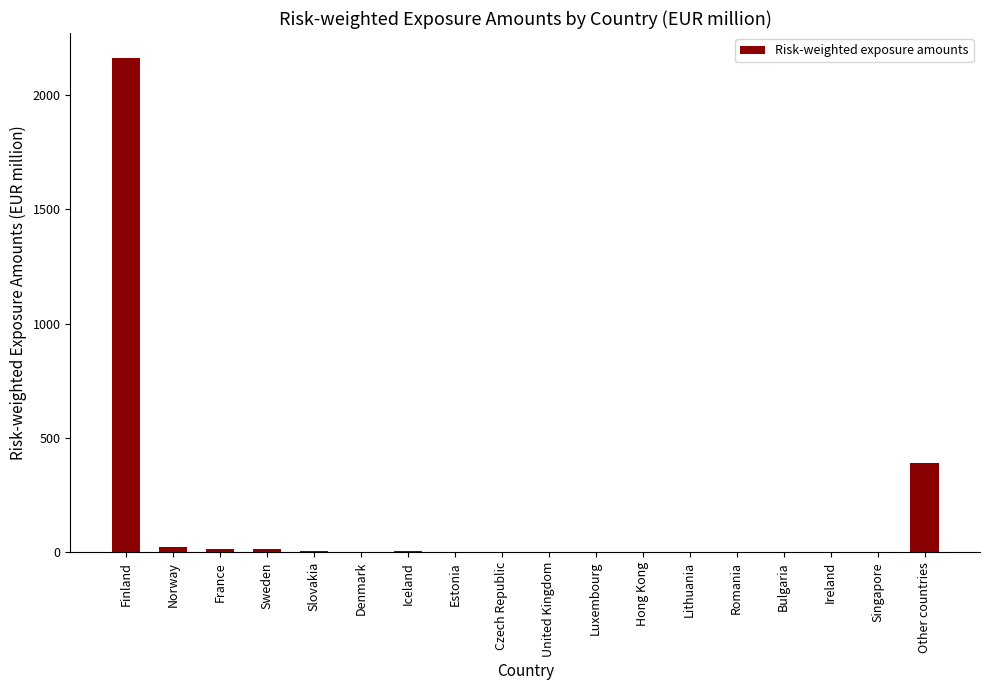

True or false: the data shows 3.9 at Slovakia.

True